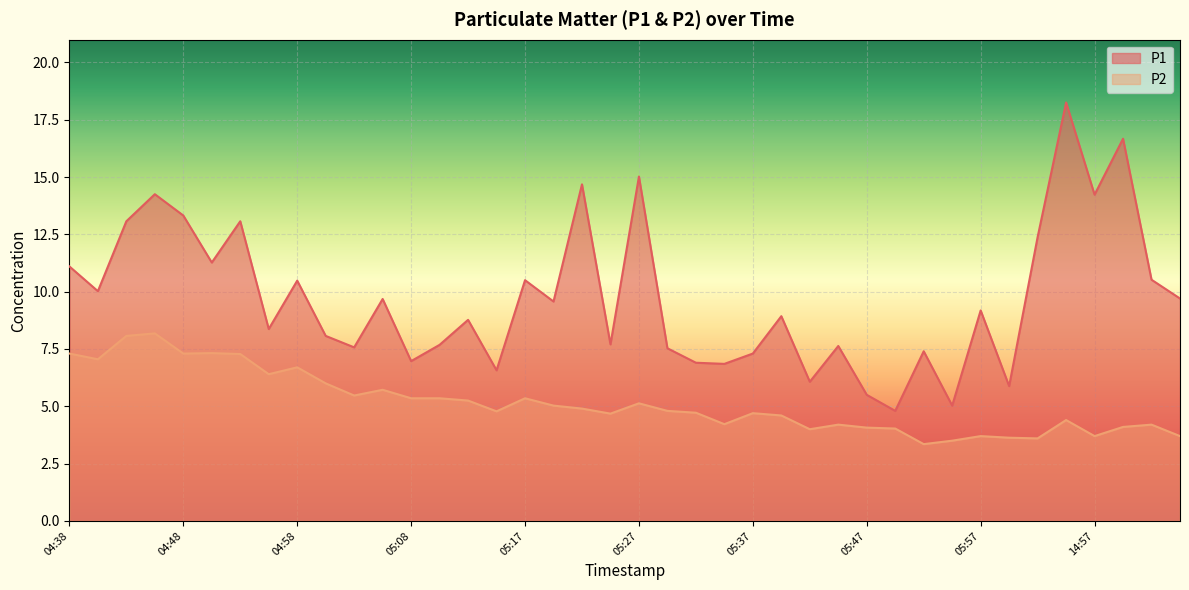

Reading right to left, extract all data points from this chart.

P1: 9.7	10.5	16.7	14.2	18.2	12.4	5.9	9.2	5.0	7.4	4.8	5.5	7.6	6.1	8.9	7.3	6.8	6.9	7.5	15.0	7.7	14.7	9.6	10.5	6.6	8.8	7.7	7.0	9.7	7.6	8.1	10.5	8.4	13.1	11.3	13.3	14.2	13.1	10.0	11.1
P2: 3.7	4.2	4.1	3.7	4.4	3.6	3.6	3.7	3.5	3.4	4.0	4.1	4.2	4.0	4.6	4.7	4.2	4.7	4.8	5.1	4.7	4.9	5.0	5.3	4.8	5.2	5.3	5.3	5.7	5.5	6.0	6.7	6.4	7.3	7.3	7.3	8.2	8.1	7.0	7.3